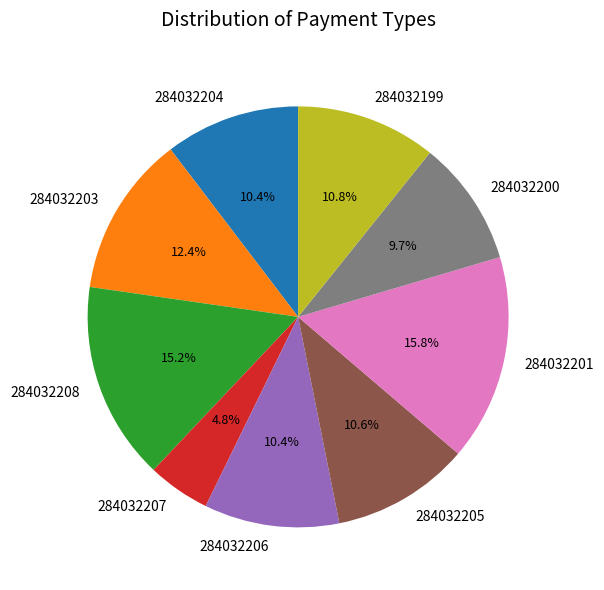

Count the number of slices in the pie.

9